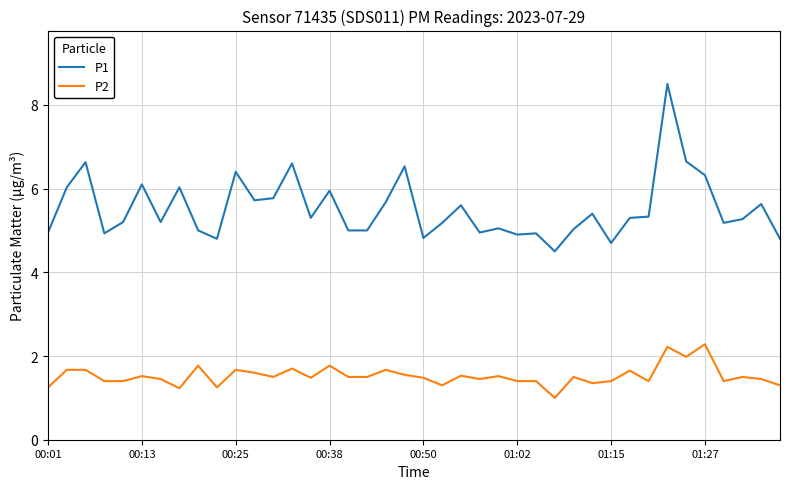

What is the difference between the maximum and minimum values in the P1 series?

4.0